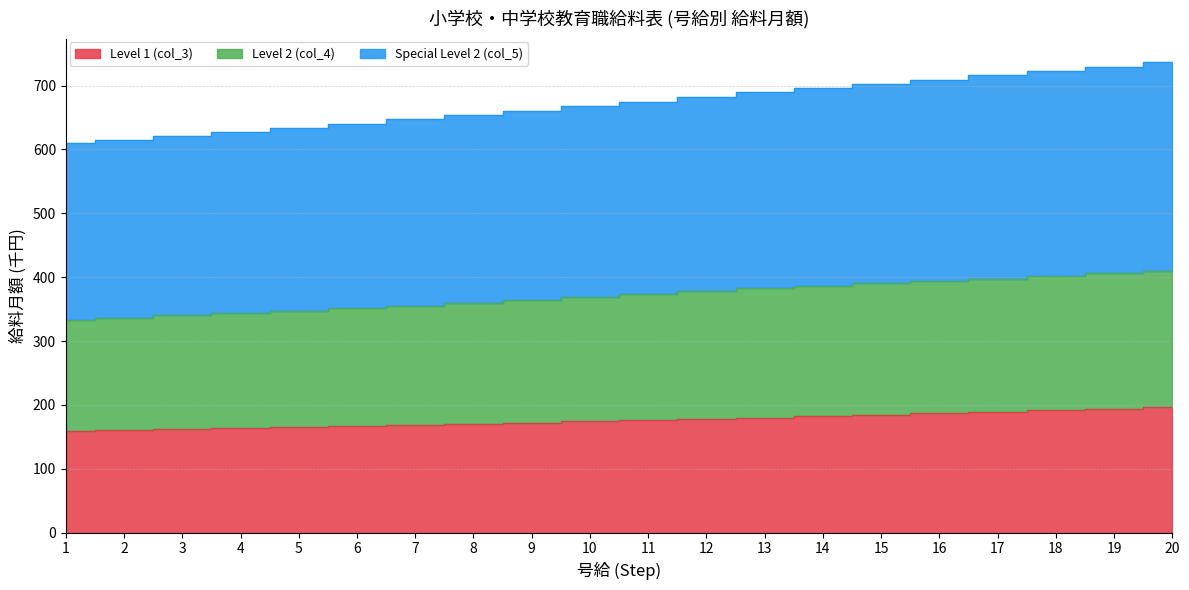

Is it true that Level 2 (col_4) equals 343.9 at 4?

True